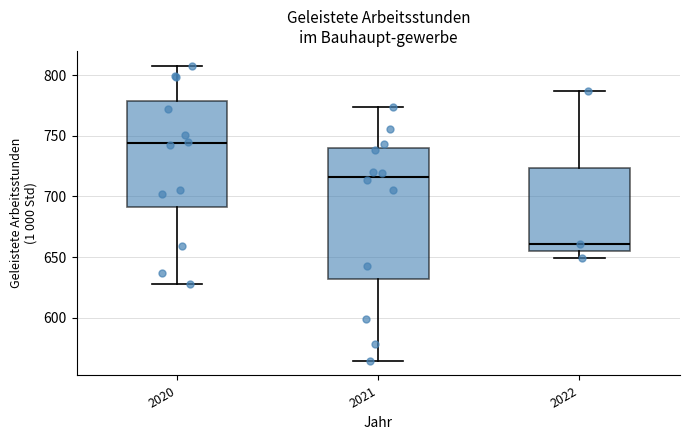

Reading left to right, read every box against the y-axis: the position of its median line, the range the box covers, and the ends of its whiskers. The values are not printed on the chart, so give them approximately, as read against the axis.

2020: median 745, box 690 to 780, whiskers 630 to 810
2021: median 715, box 630 to 740, whiskers 565 to 775
2022: median 660, box 655 to 725, whiskers 650 to 785